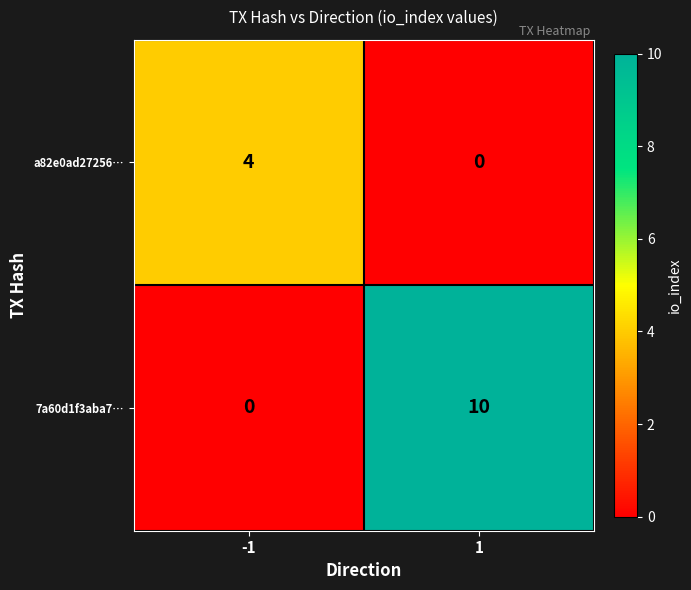

The 7a60d1f3aba7… series shows 10 at 1. True or false?

True